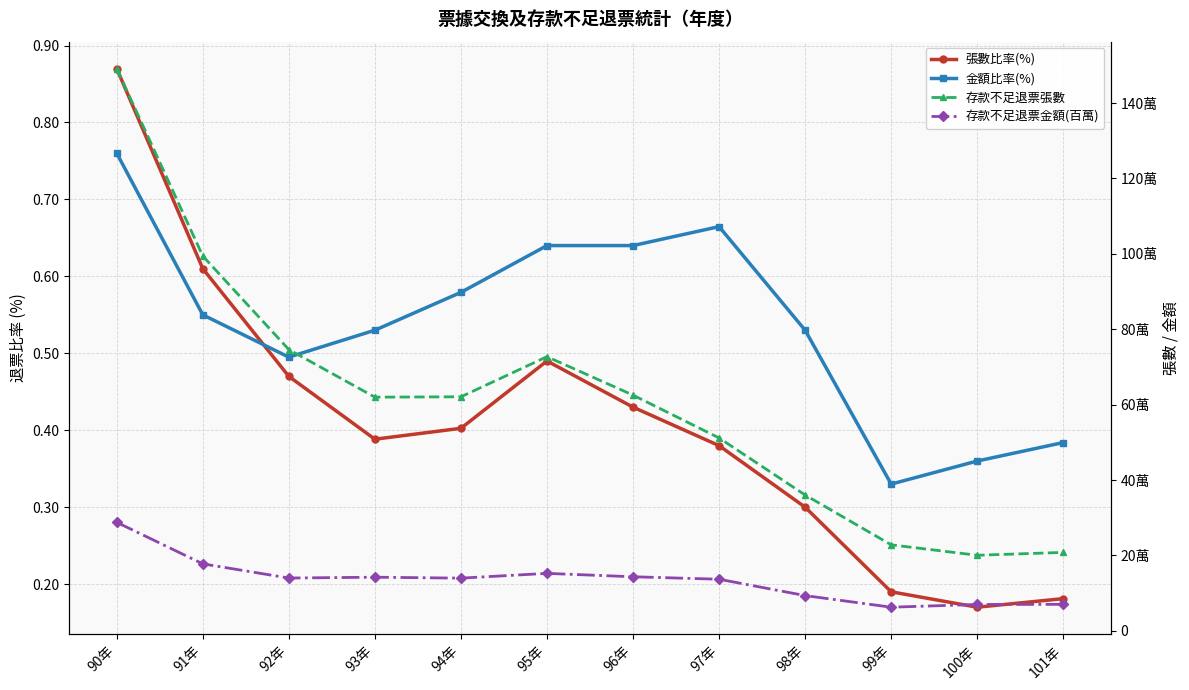

What position from the left is 90年?

1